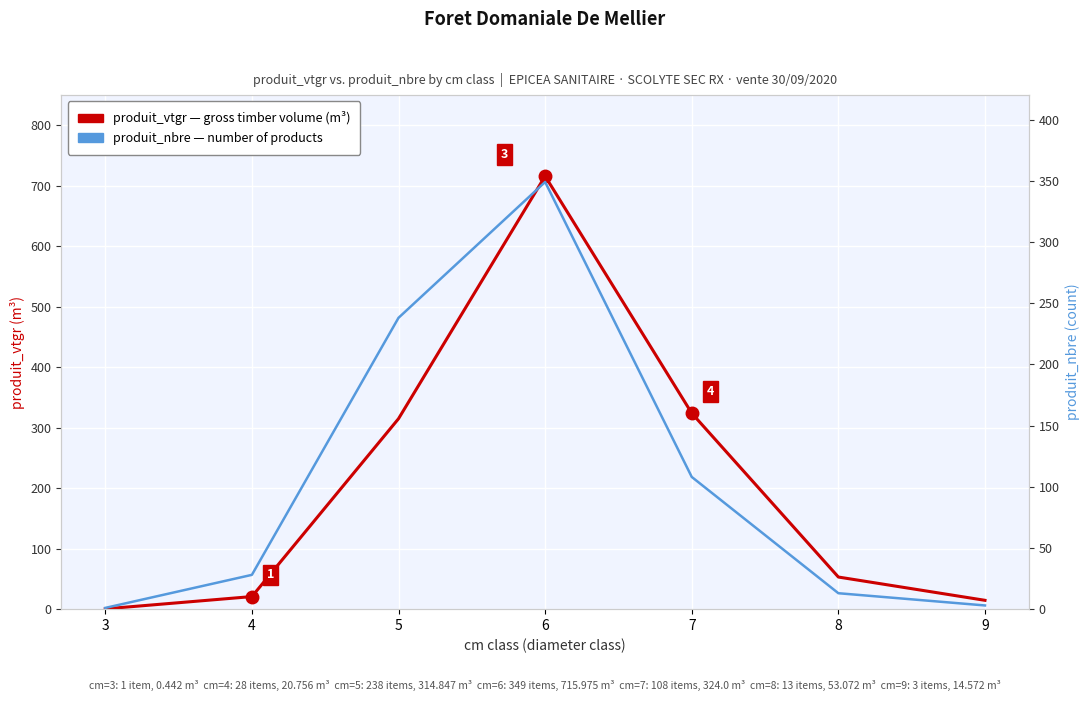

How many values in the produit_nbre (number of products) series exceed 28?

3